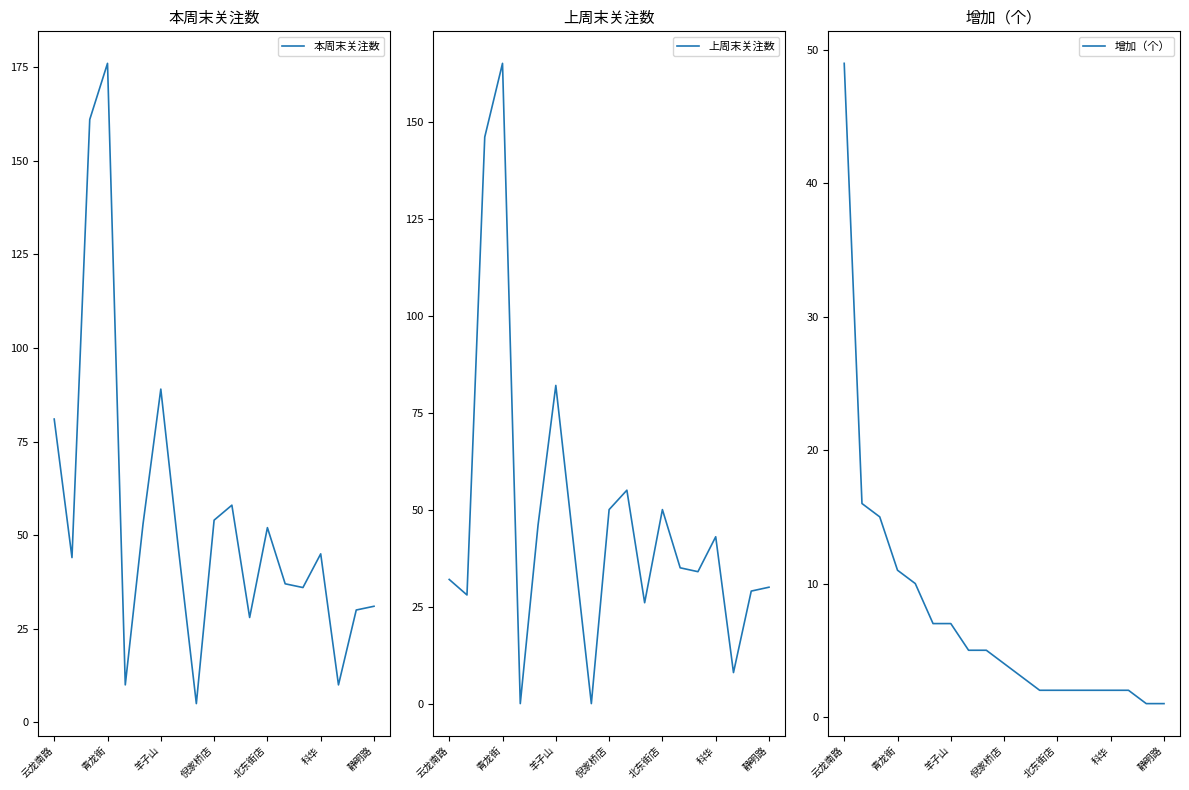

The value of 本周末关注数 at 北东街店 is 31. True or false?

False